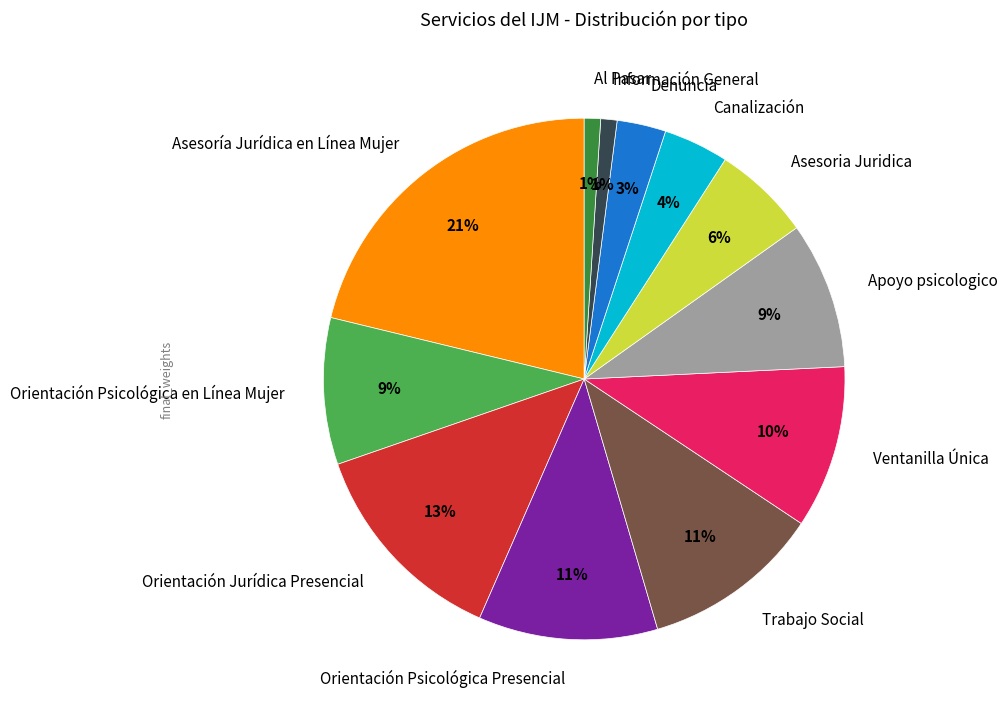

To the nearest percent, what portion does Orientación Psicológica Presencial represent?

11%